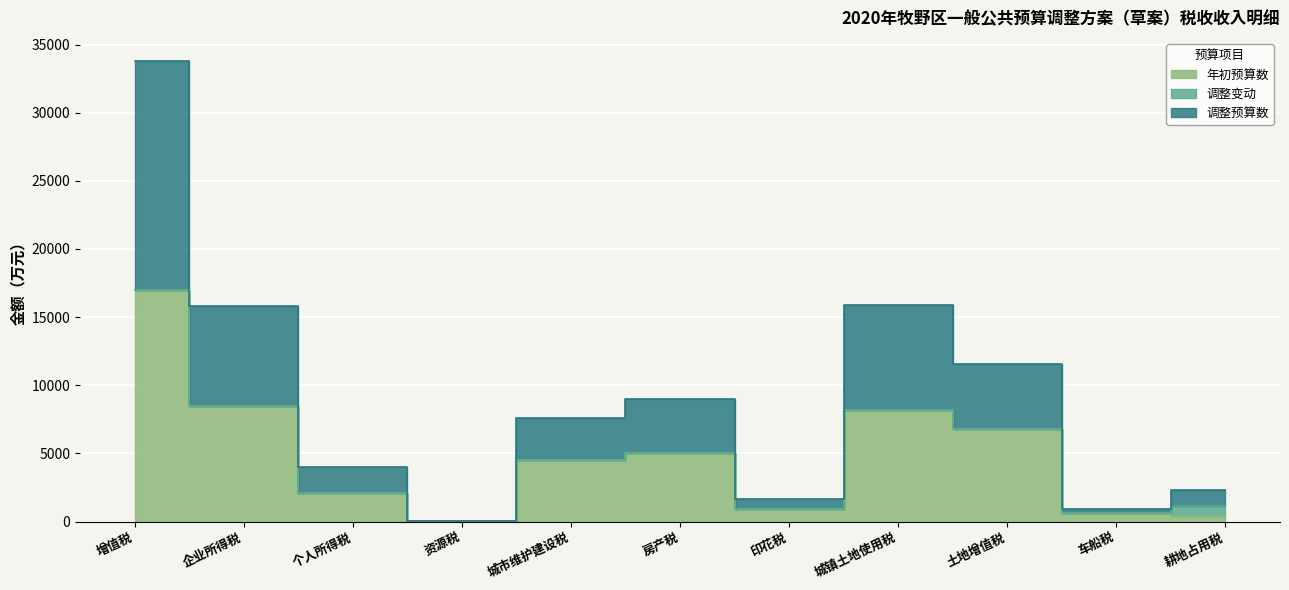

At which label is 调整预算数 closest to 16920?

城镇土地使用税